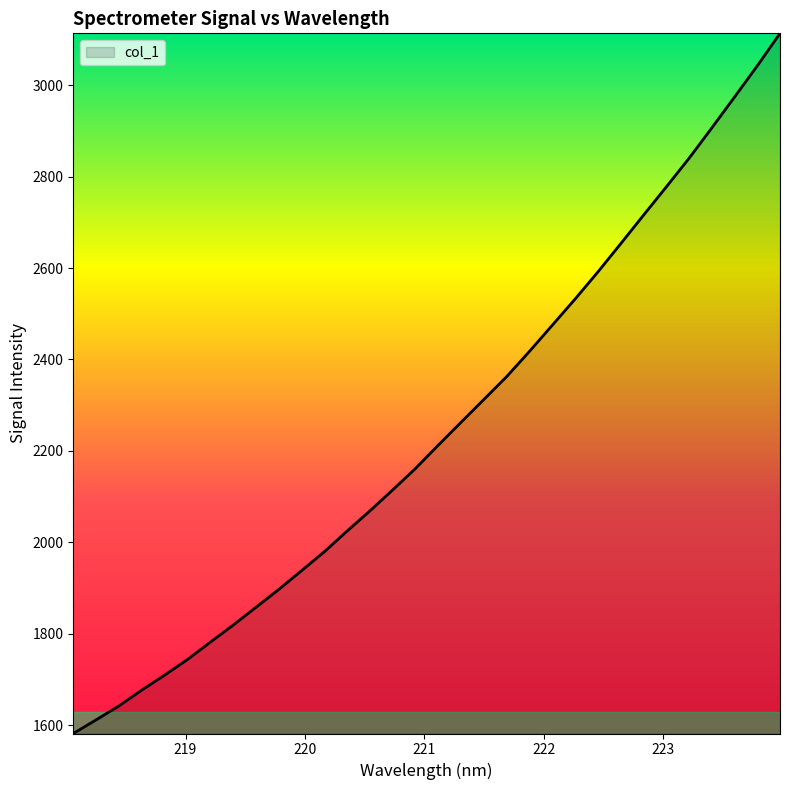

Reading right to left, extract all data points from this chart.

3113.2	3041.9	2973.7	2906.0	2839.6	2776.9	2715.1	2652.8	2591.2	2532.0	2474.8	2417.7	2362.5	2312.6	2262.7	2212.7	2161.6	2114.8	2068.9	2024.8	1979.5	1938.0	1897.0	1857.9	1818.9	1781.7	1743.9	1709.7	1677.1	1642.4	1612.0	1582.2